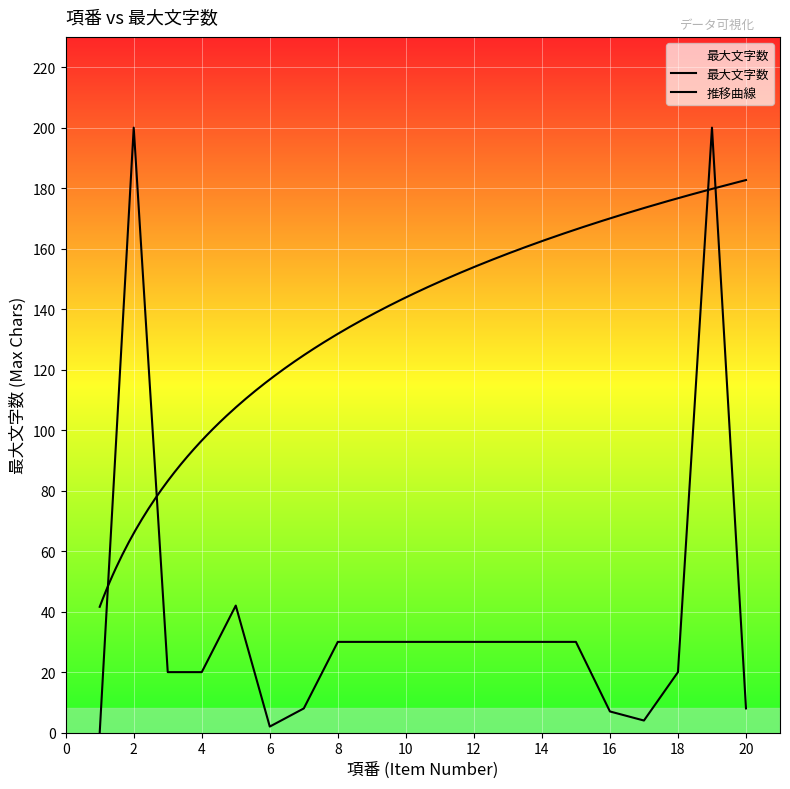

At which label does the data first exceed 30?

2